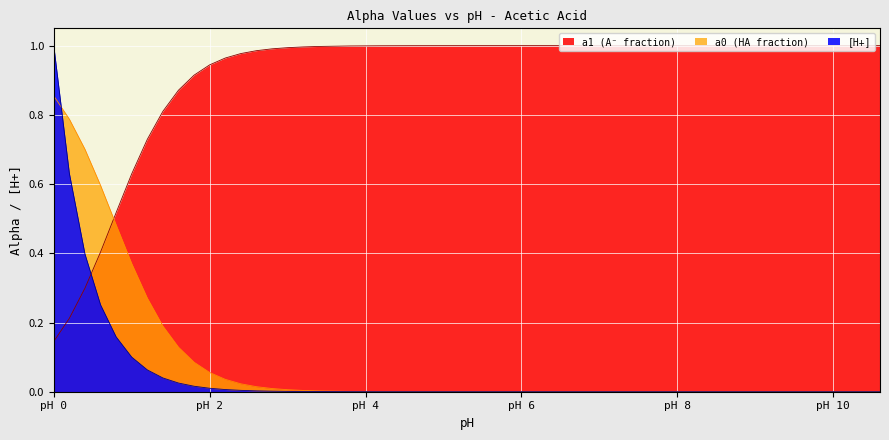

Between which two adjacent categories do a1 and a0 first intersect?

0.6 and 0.8